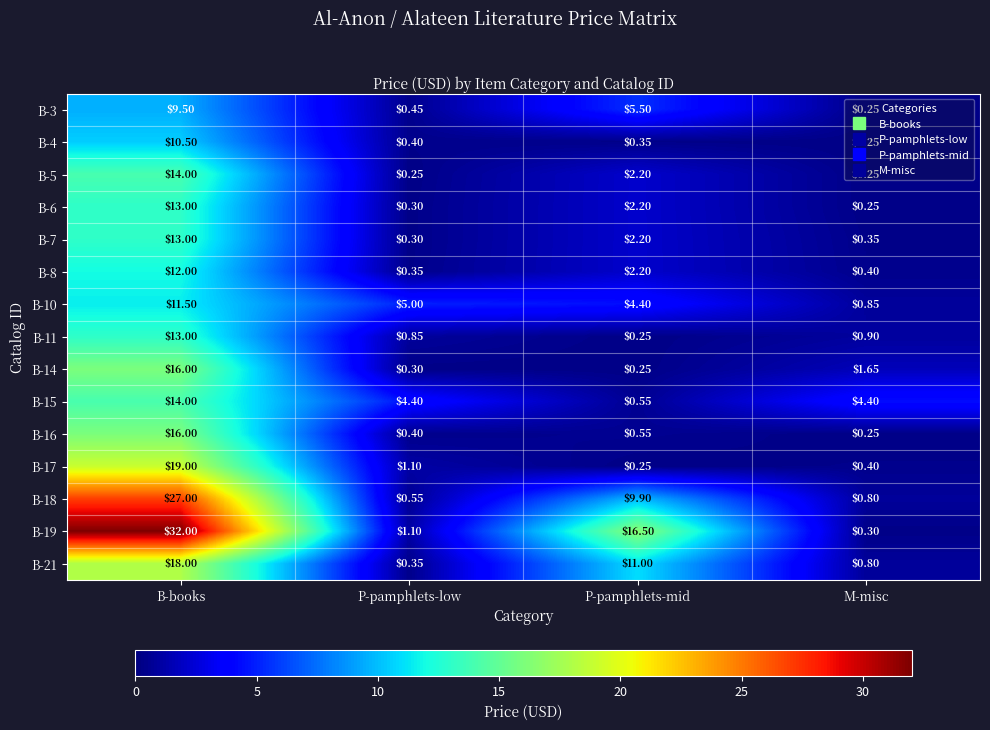

At which category does the chart reach its peak across all series?

B-books